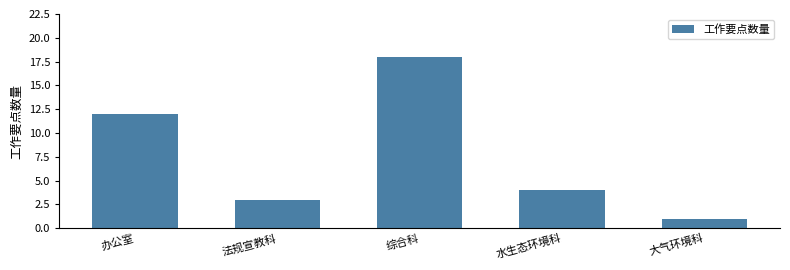

Reading left to right, transcribe all the data shown in this chart.

办公室=12	法规宣教科=3	综合科=18	水生态环境科=4	大气环境科=1